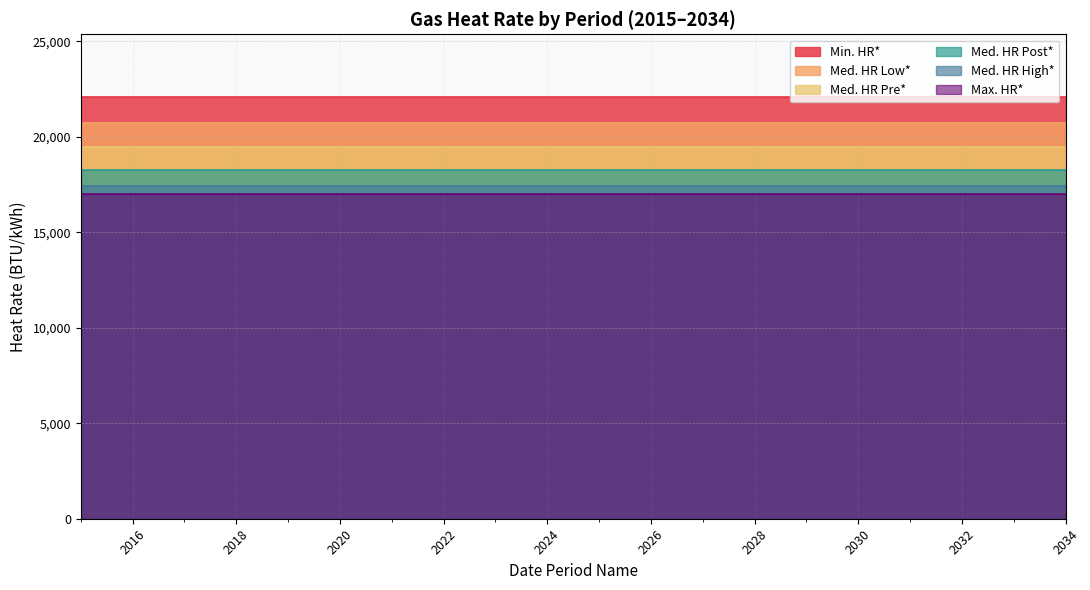

At which label is Med. HR Low* closest to 20751?

2015